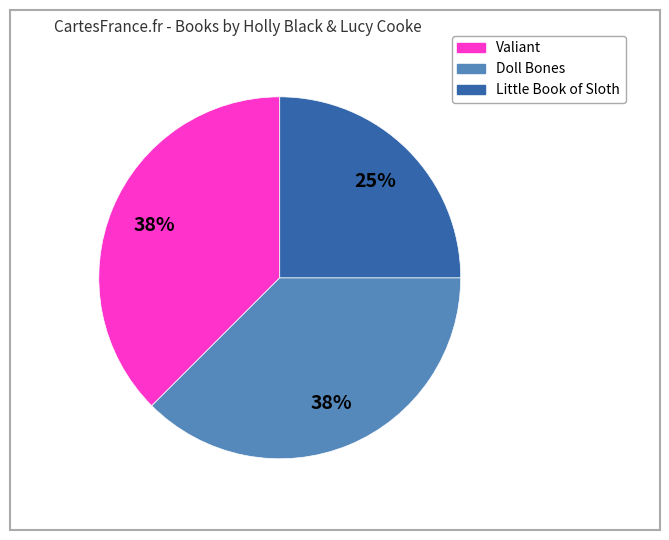

How many slices are in this pie chart?

3